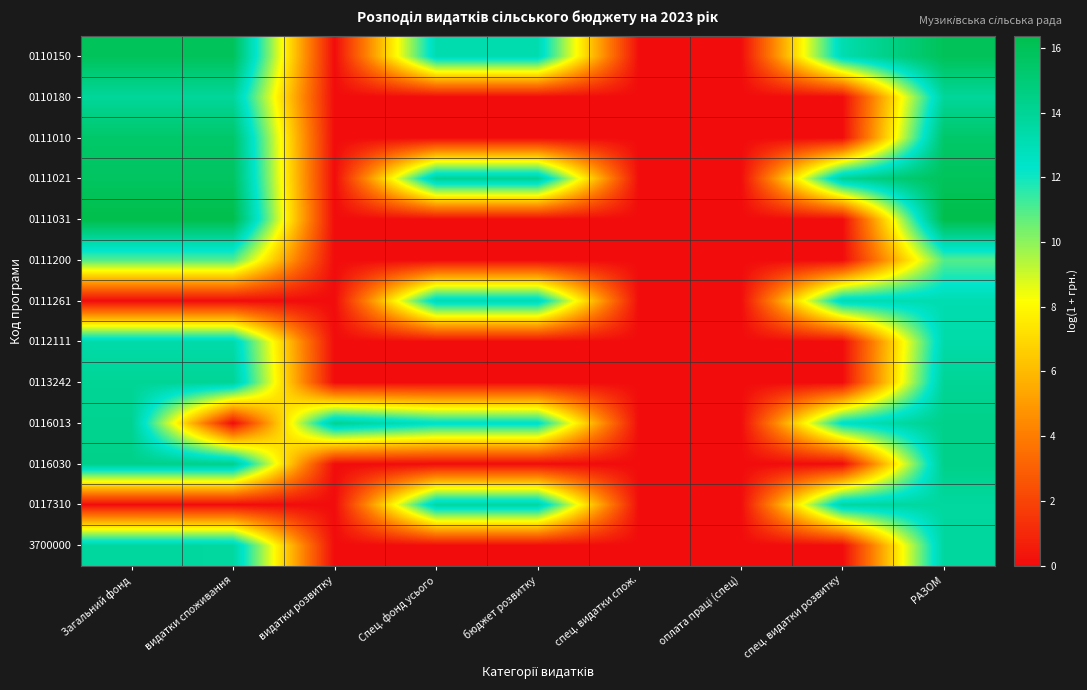

Which label corresponds to the smallest value in the chart?

видатки розвитку